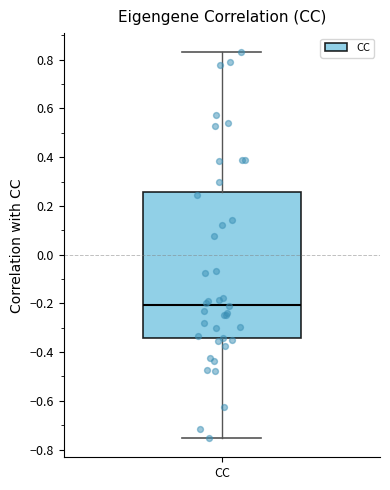

Where is the lower edge of the box for CC on the y-axis? The values are not printed on the chart, so give them approximately, as read against the axis.

-0.34